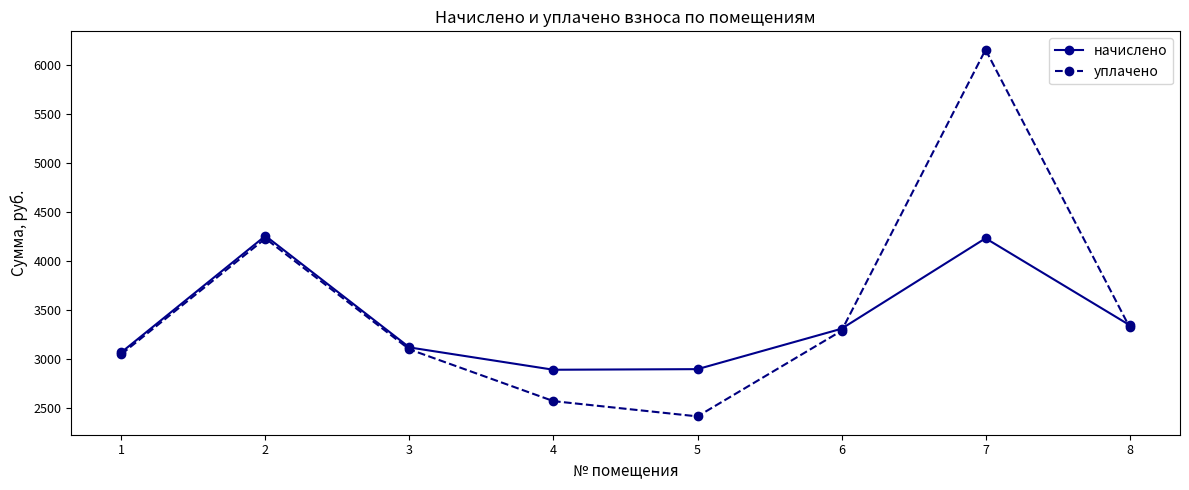

Between 1 and 4, which series saw the biggest shift?

уплачено